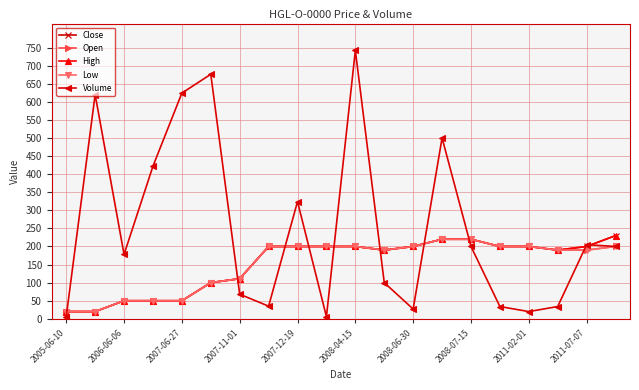

Does the chart have visible grid lines?

Yes